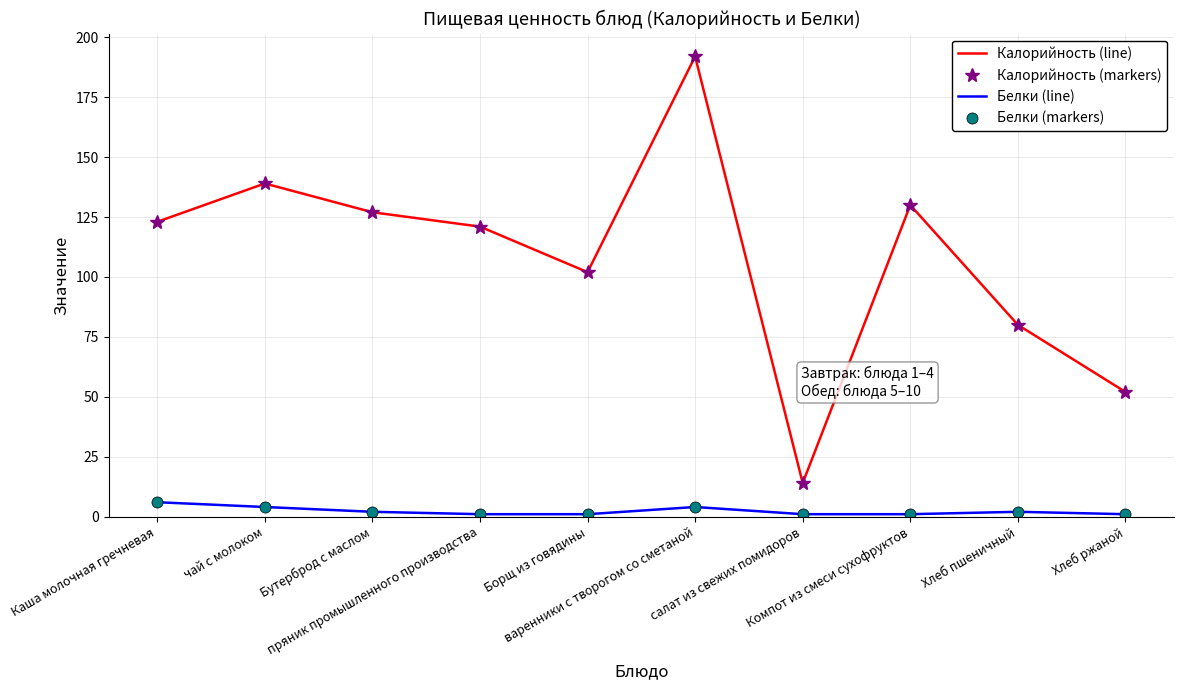

The value of Белки (markers) at чай с молоком is 1. True or false?

False